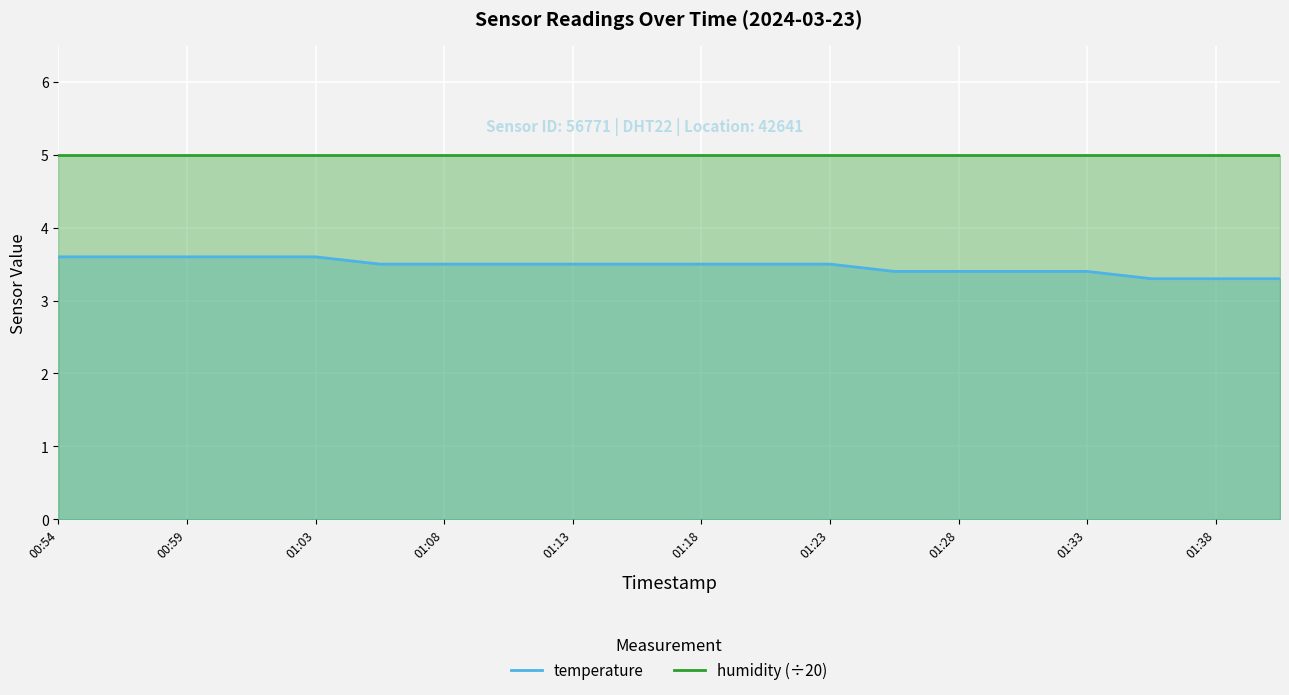

List the series in order of their overall mean, highest first.

humidity (÷20), temperature